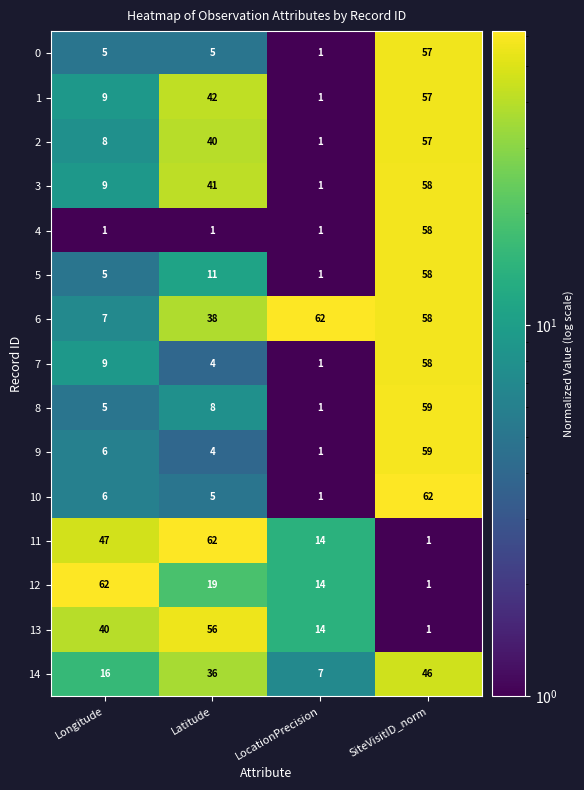

Between Longitude and SiteVisitID_norm, which series saw the biggest shift?

12